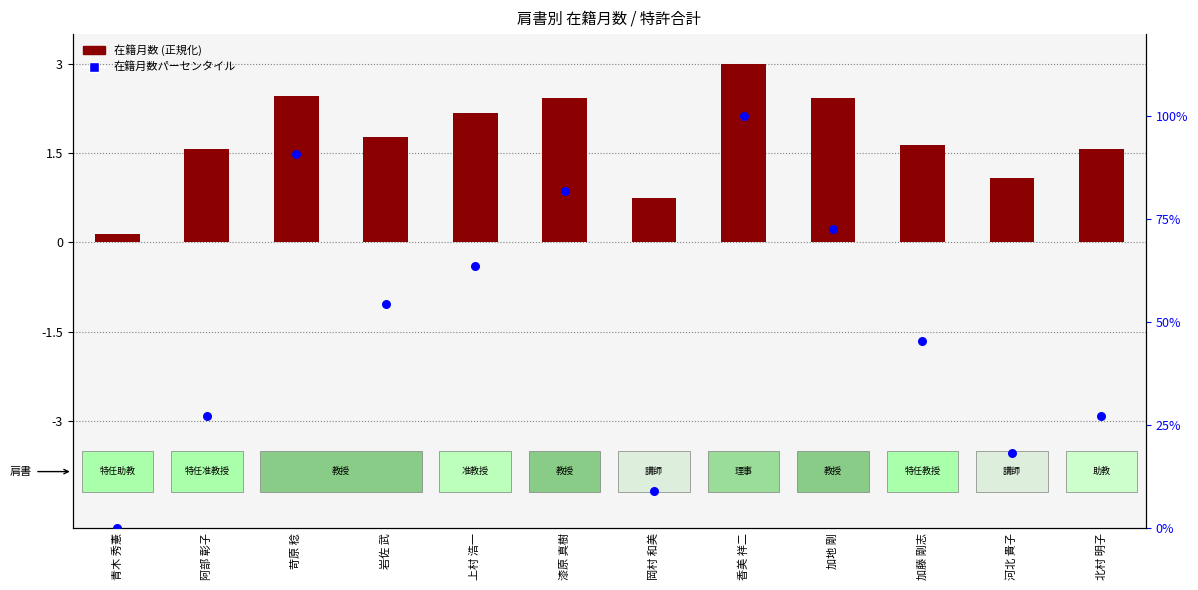

What is the total value across all series at 阿部 彰子?

28.8